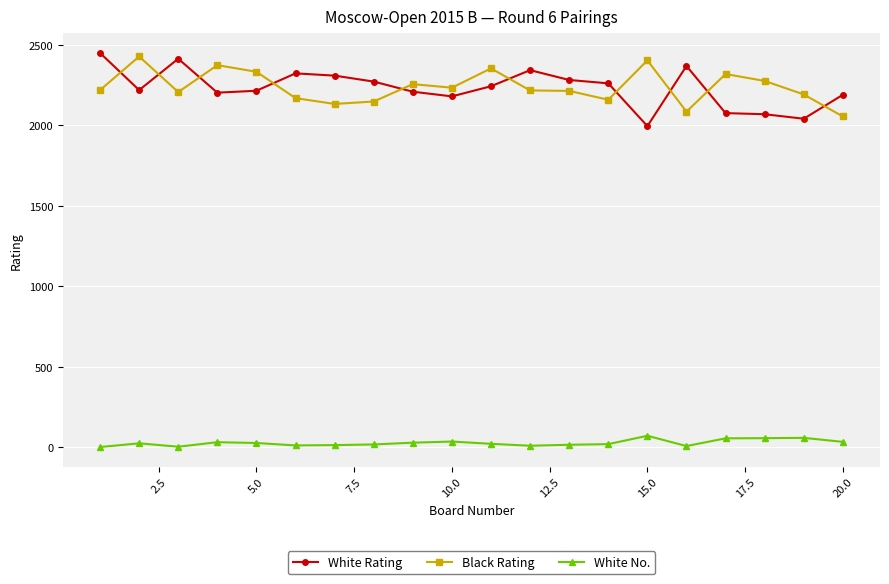

At how many categories does at least one series exceed 1282?

20